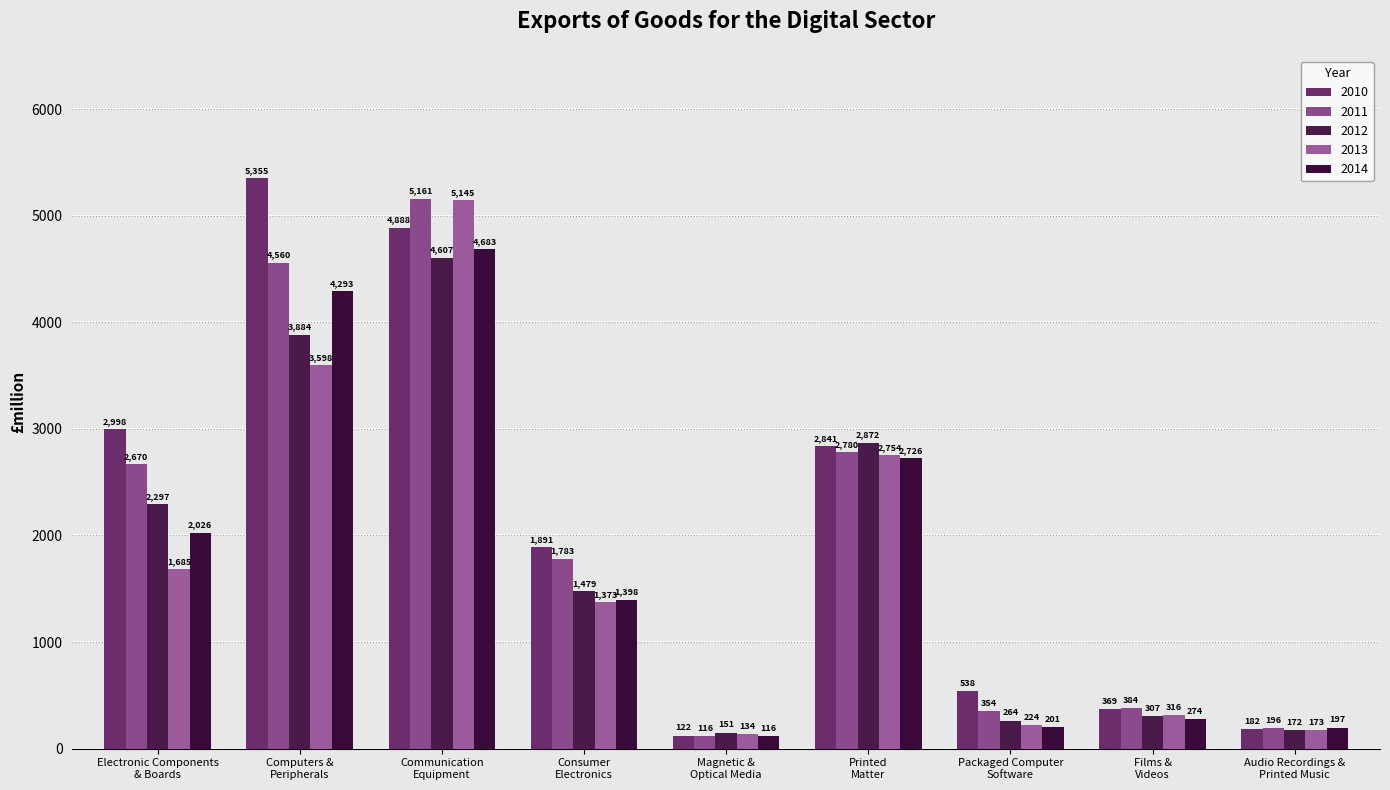

What is the difference between the maximum and minimum values in the 2011 series?

5045